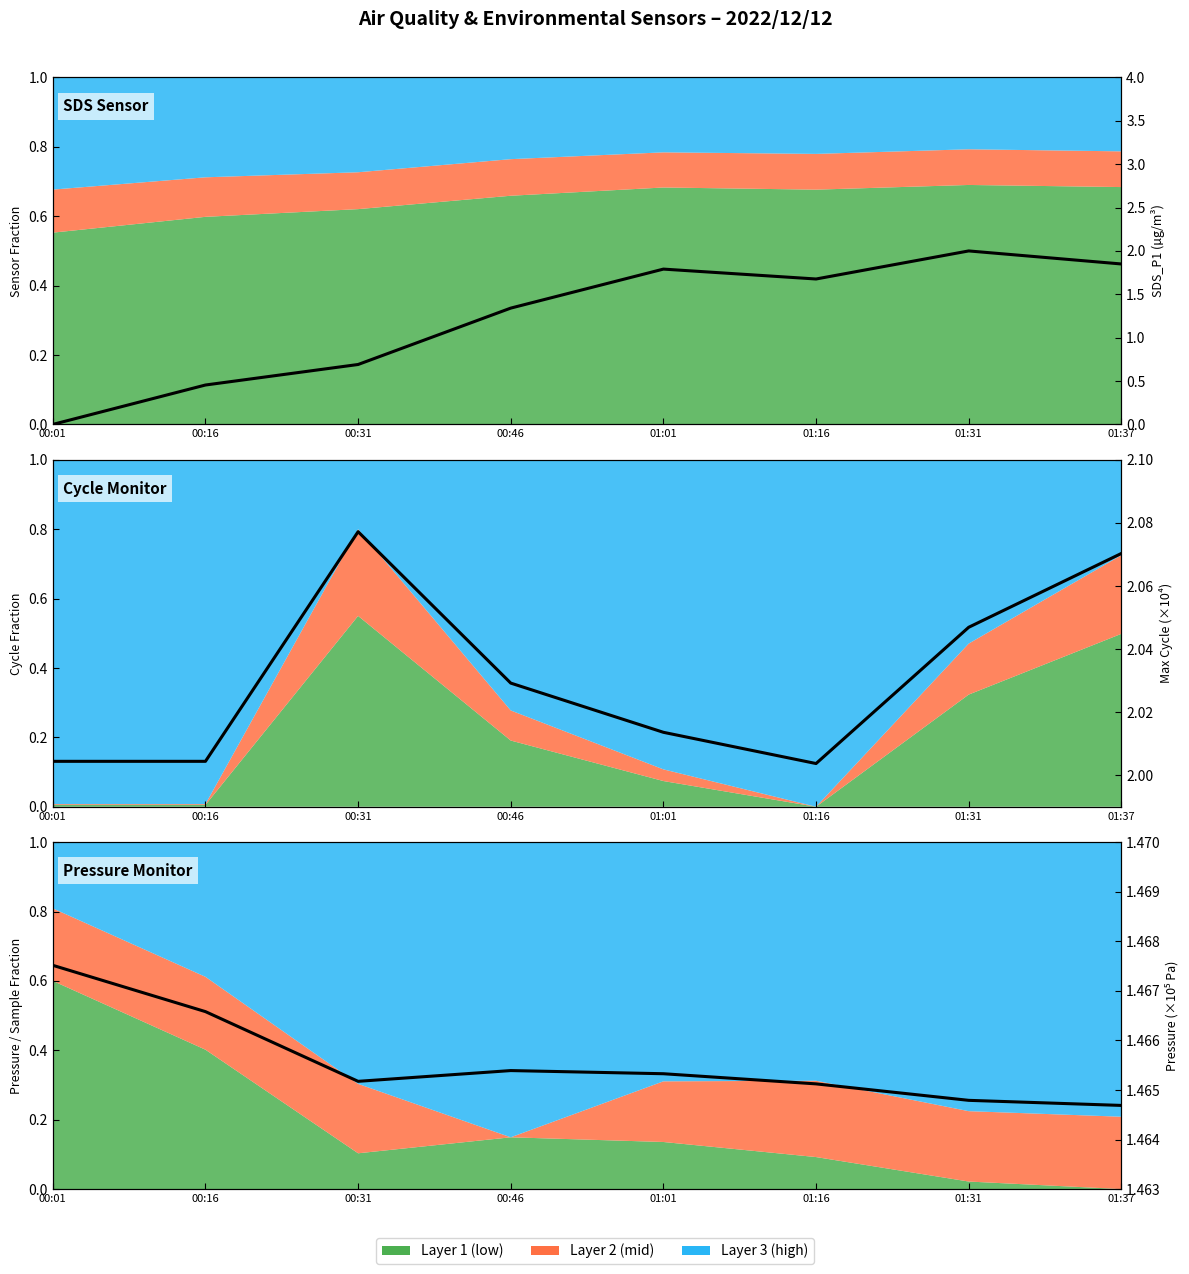

At which category does the chart reach its peak across all series?

00:31